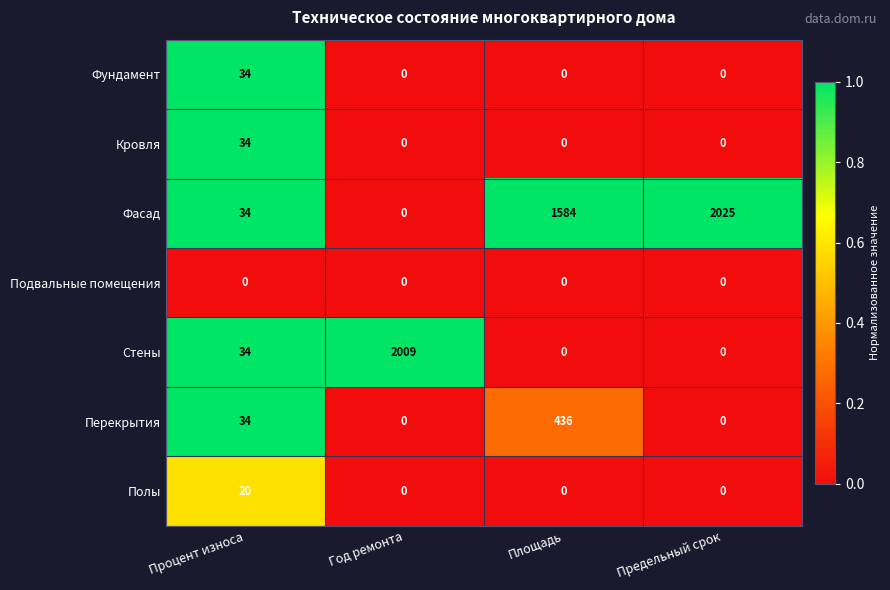

What is the difference between the highest and lowest values at Процент износа?

34